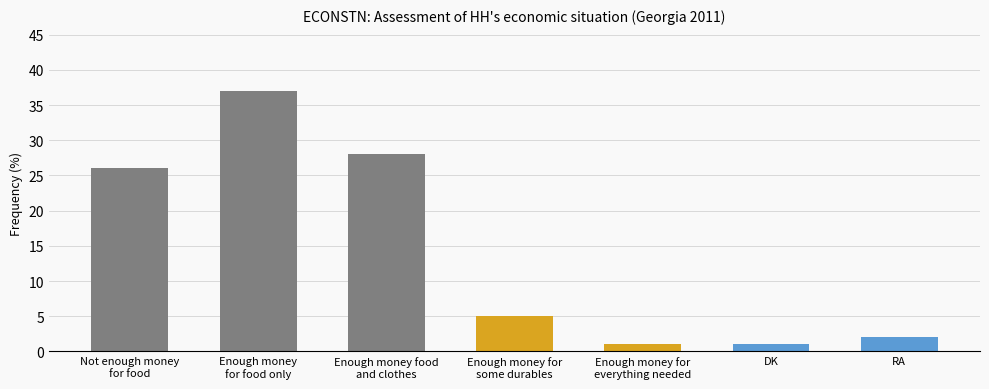

Reading left to right, transcribe all the data shown in this chart.

26	37	28	5	1	1	2